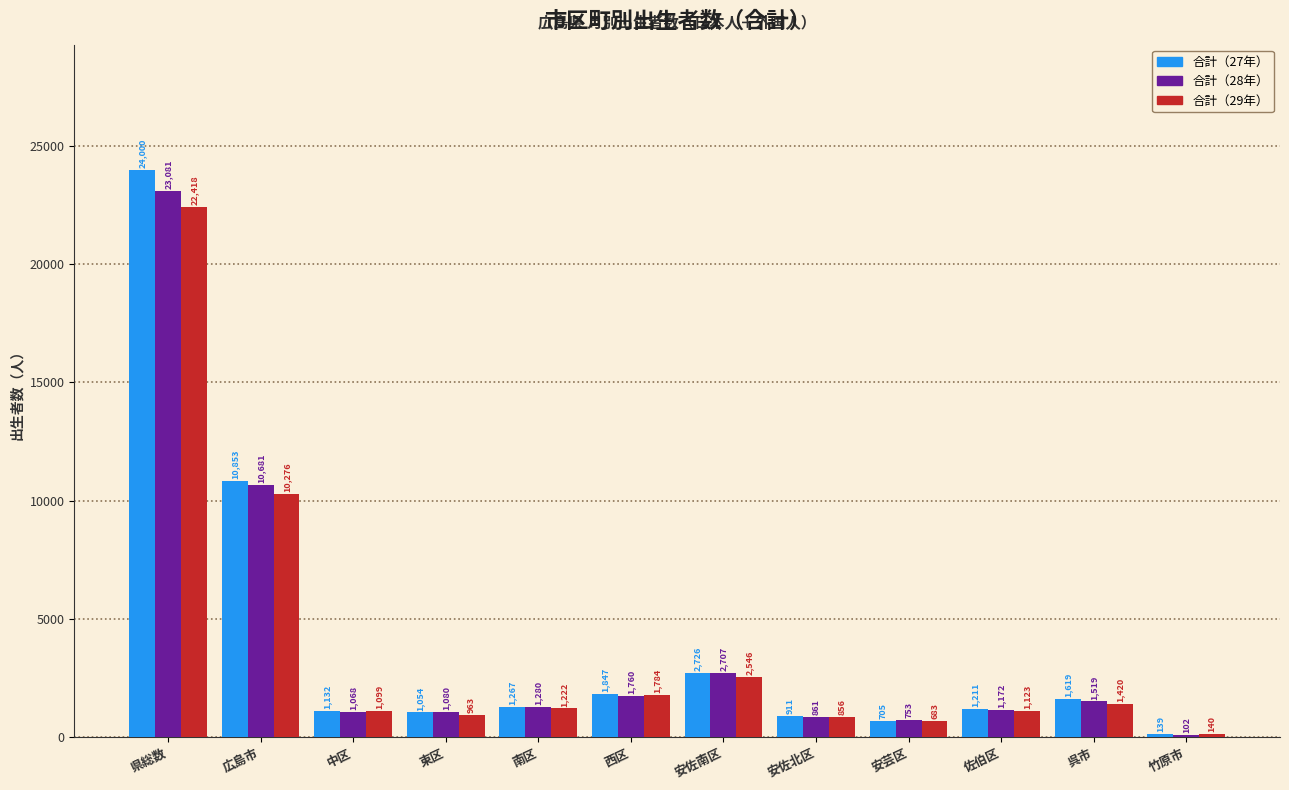

Reading left to right, list all the values displayed in this chart.

合計（27年）: 24000	10853	1132	1054	1267	1847	2726	911	705	1211	1619	139
合計（28年）: 23081	10681	1068	1080	1280	1760	2707	861	753	1172	1519	102
合計（29年）: 22418	10276	1099	963	1222	1784	2546	856	683	1123	1420	140